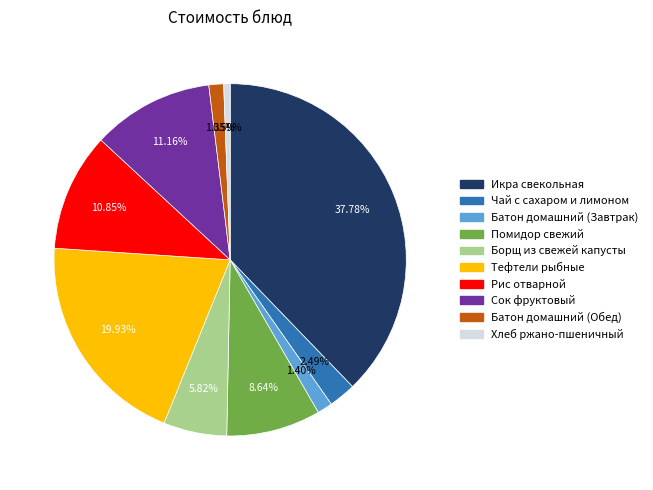

Which has a higher value, Борщ из свежей капусты or Чай с сахаром и лимоном?

Борщ из свежей капусты